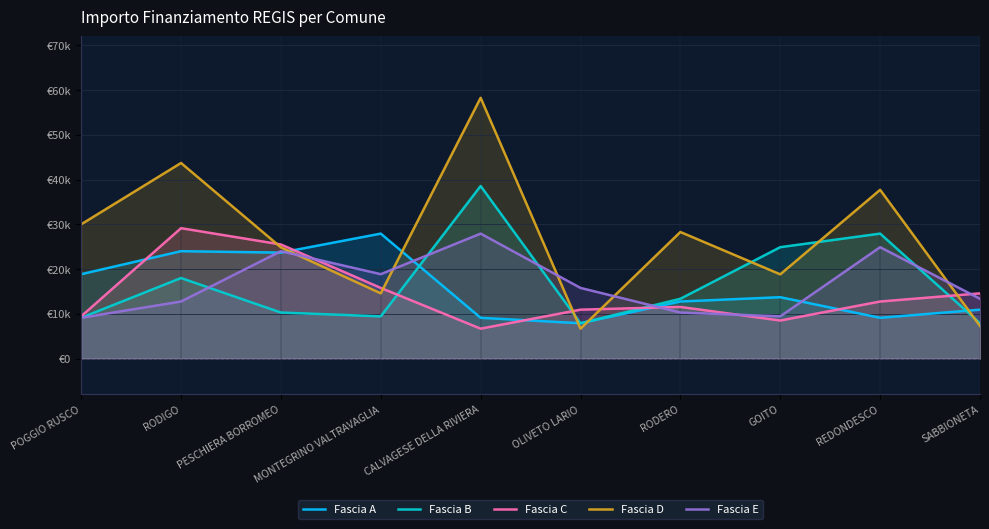

List the labels in order of Fascia C value, smallest first.

CALVAGESE DELLA RIVIERA, GOITO, POGGIO RUSCO, OLIVETO LARIO, RODERO, REDONDESCO, SABBIONETA, MONTEGRINO VALTRAVAGLIA, PESCHIERA BORROMEO, RODIGO